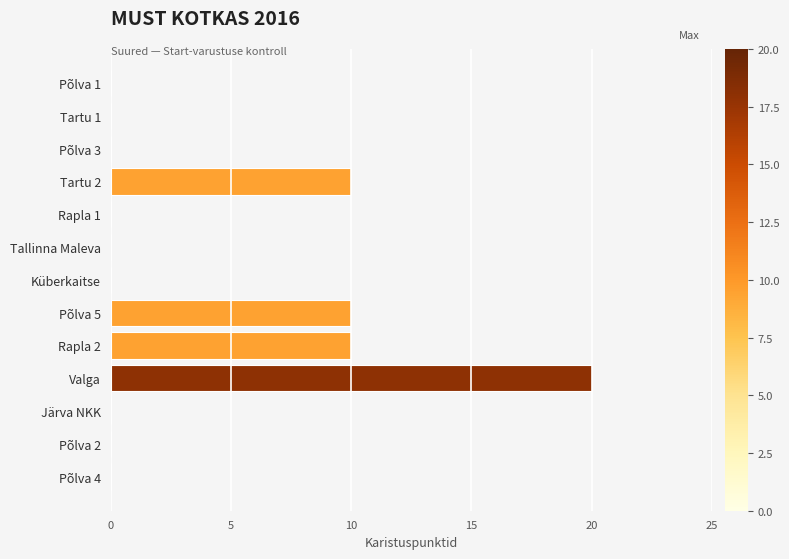

What is the approximate value at Valga?

20